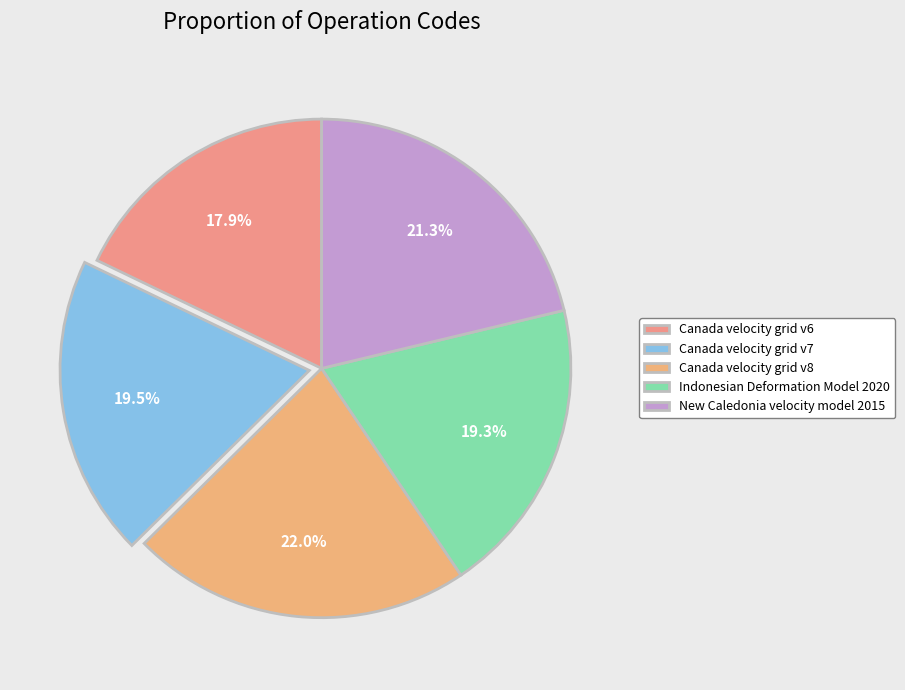

How much of the chart is everything except Canada velocity grid v7?

80.5%